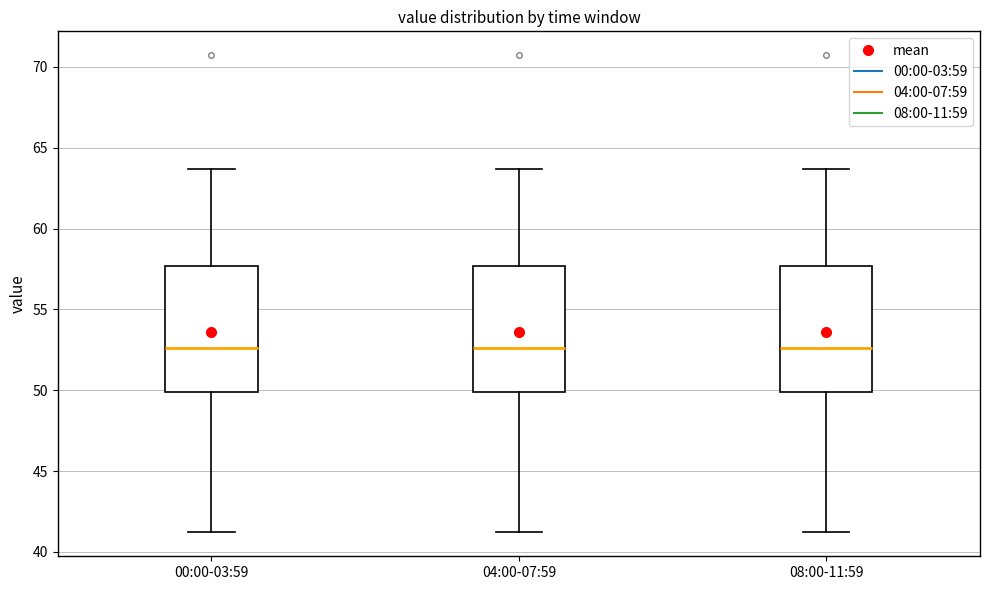

Reading left to right, read every box against the y-axis: the position of its median line, the range the box covers, and the ends of its whiskers. The values are not printed on the chart, so give them approximately, as read against the axis.

00:00-03:59: median 52.5, box 50.0 to 57.5, whiskers 41.0 to 63.5
04:00-07:59: median 52.5, box 50.0 to 57.5, whiskers 41.0 to 63.5
08:00-11:59: median 52.5, box 50.0 to 57.5, whiskers 41.0 to 63.5